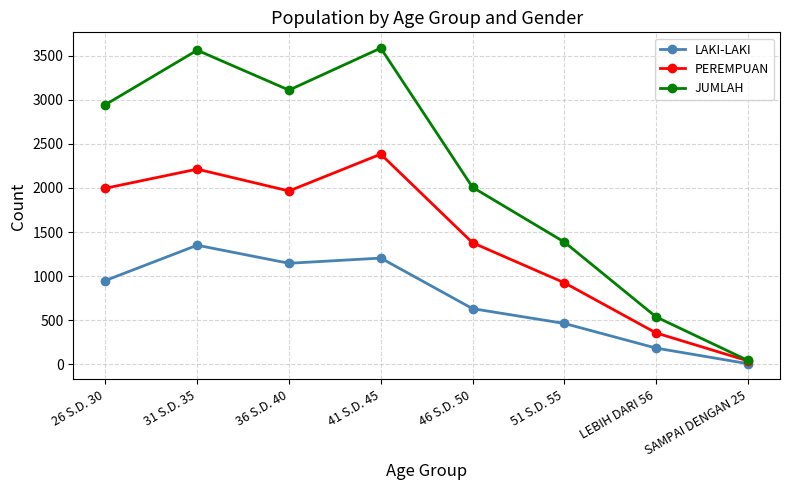

What is the difference between the maximum and second lowest values in the PEREMPUAN series?

2030